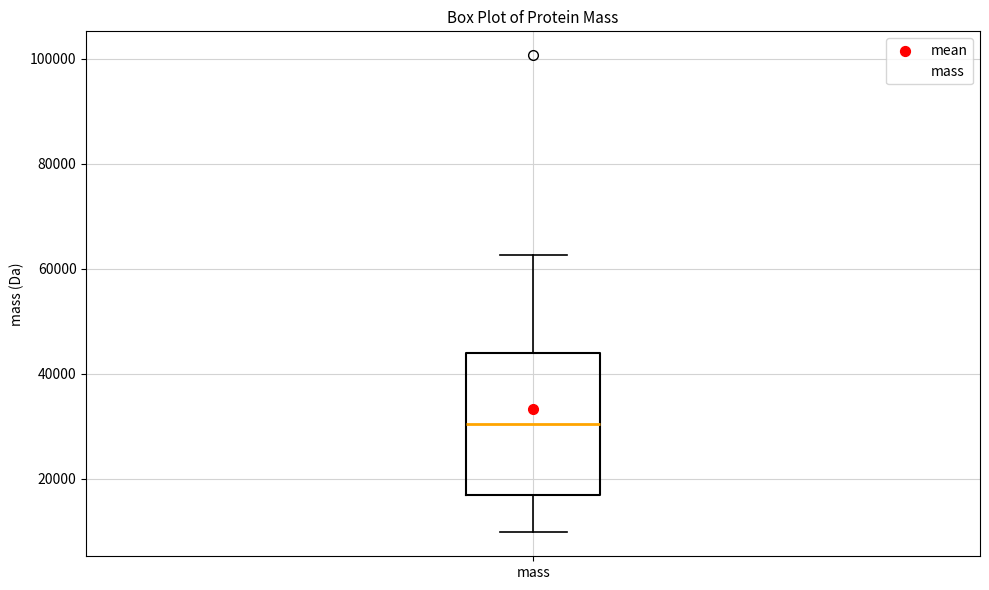

Where does the median line of the box for mass sit on the y-axis? The values are not printed on the chart, so give them approximately, as read against the axis.

30000